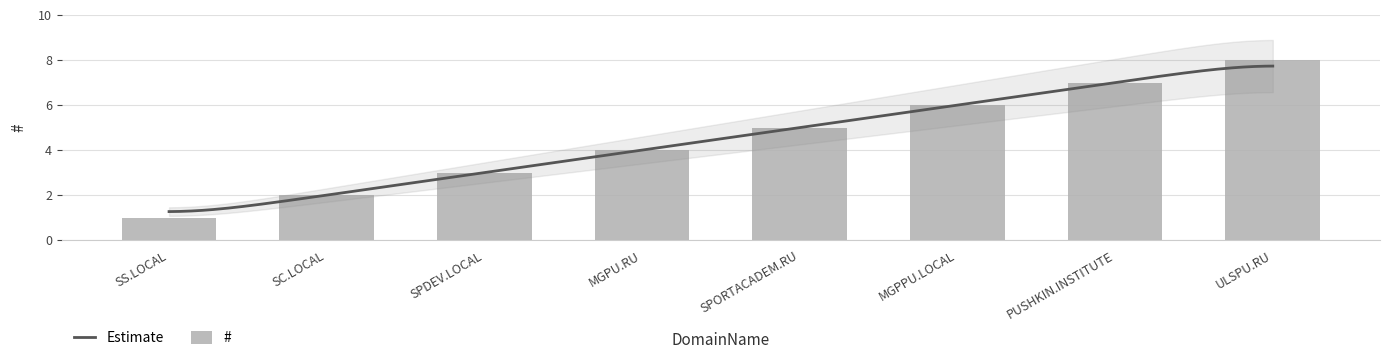

Does the chart contain stacked bars?

No